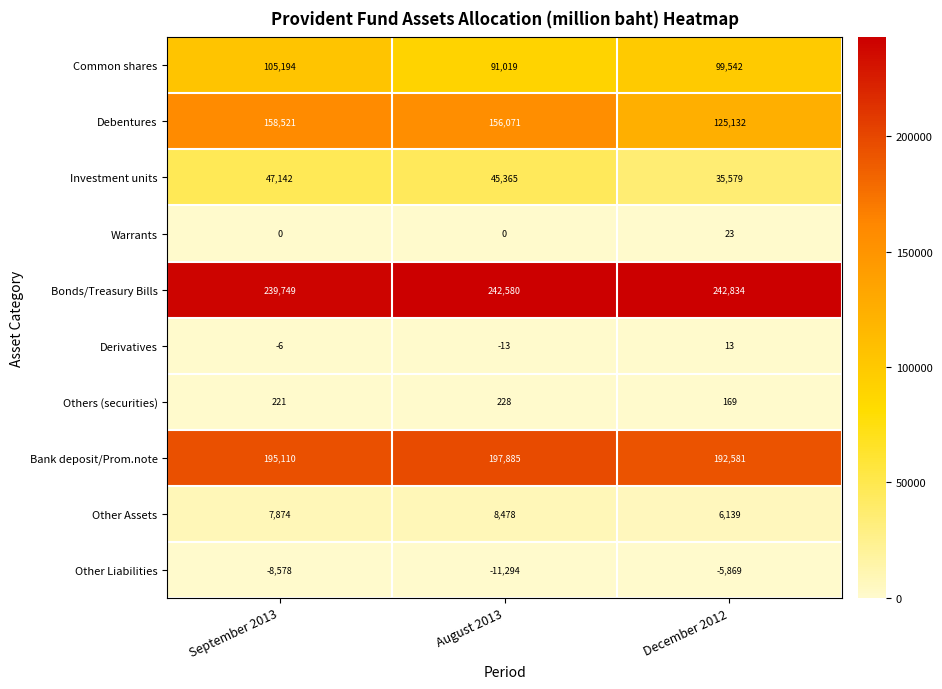

Which category has the highest value across all series?

December 2012